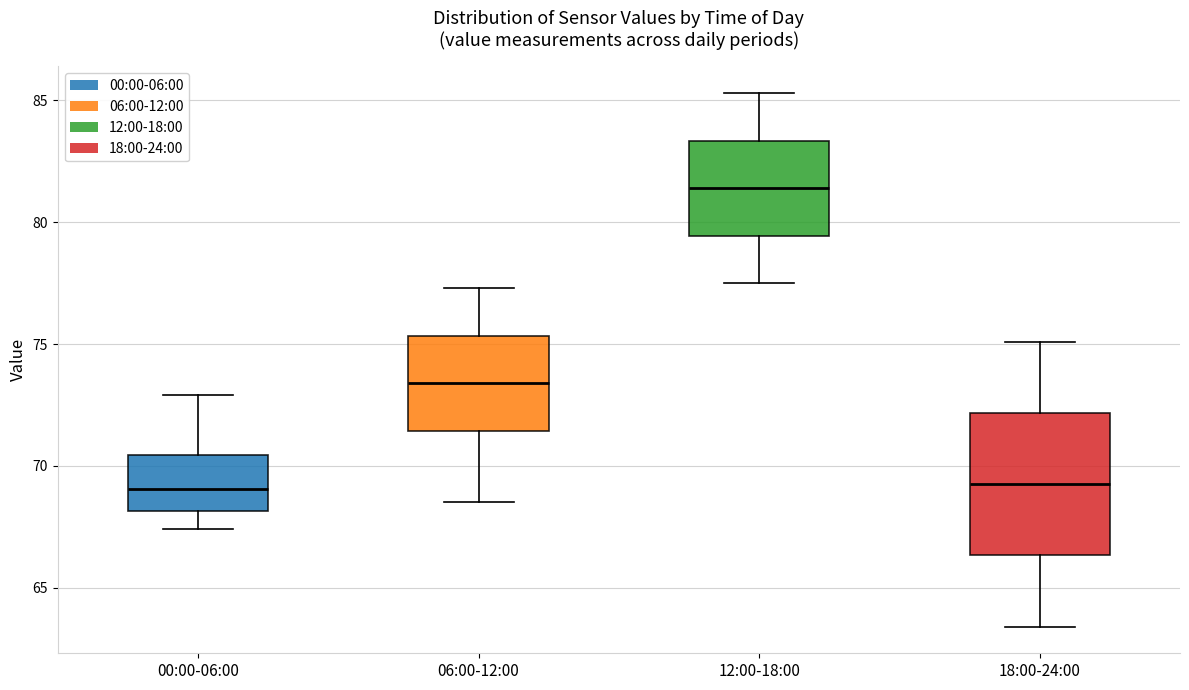

Reading left to right, transcribe this box plot: for each box, give where its median line is, the range the box spans, and where its two whiskers end, as read against the y-axis. The values are not printed on the chart, so give them approximately, as read against the axis.

00:00-06:00: median 69.0, box 68.0 to 70.5, whiskers 67.5 to 73.0
06:00-12:00: median 73.5, box 71.5 to 75.5, whiskers 68.5 to 77.5
12:00-18:00: median 81.5, box 79.5 to 83.5, whiskers 77.5 to 85.5
18:00-24:00: median 69.5, box 66.5 to 72.0, whiskers 63.5 to 75.0